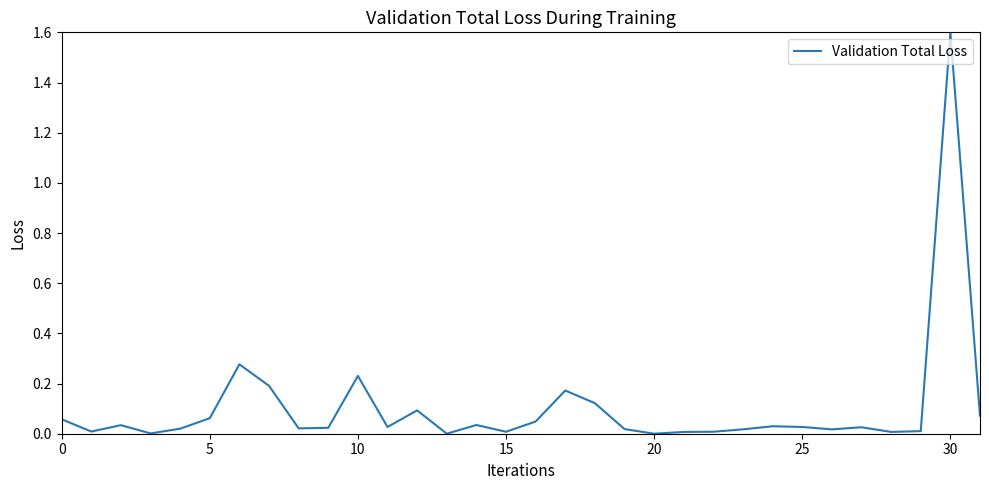

What is the maximum value shown in the chart?

1.6